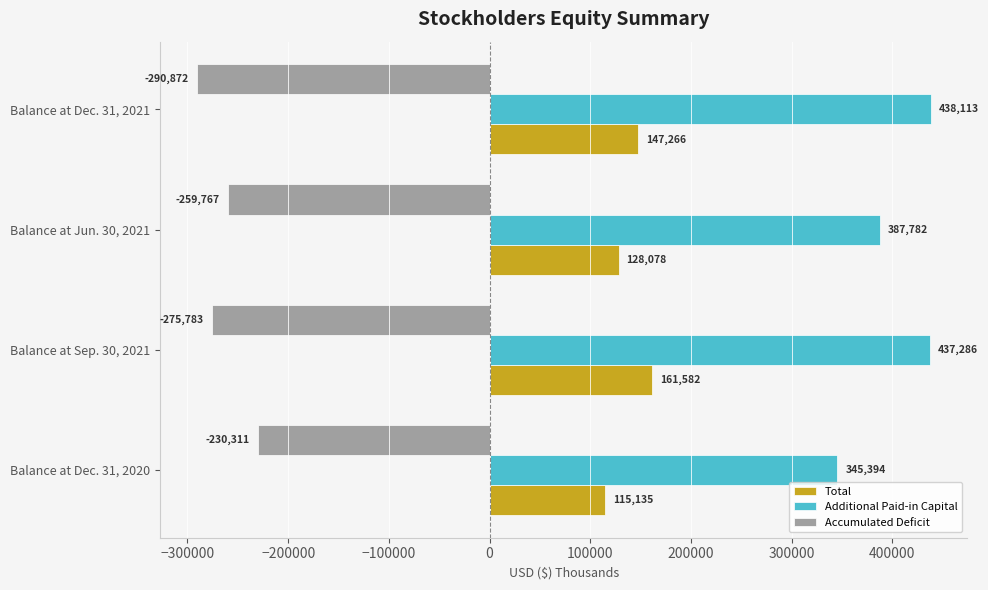

True or false: Additional Paid-in Capital has a value of 438113 at Balance at Dec. 31, 2021.

True